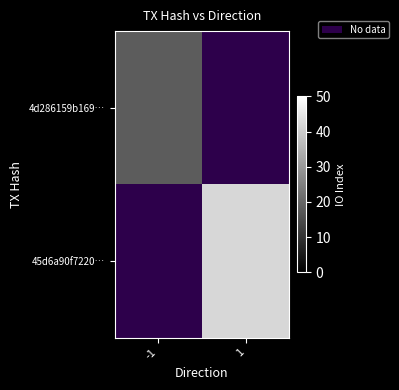

List the series in order of their peak value, lowest first.

4d286159b169…, 45d6a90f7220…